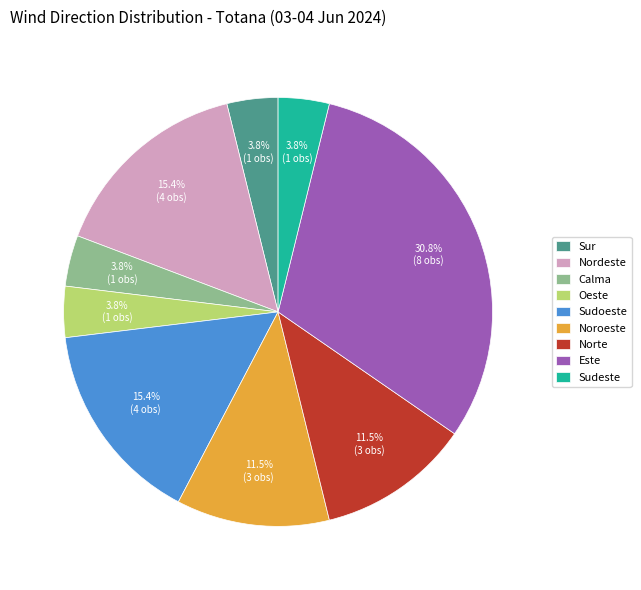

Count the number of slices in the pie.

9